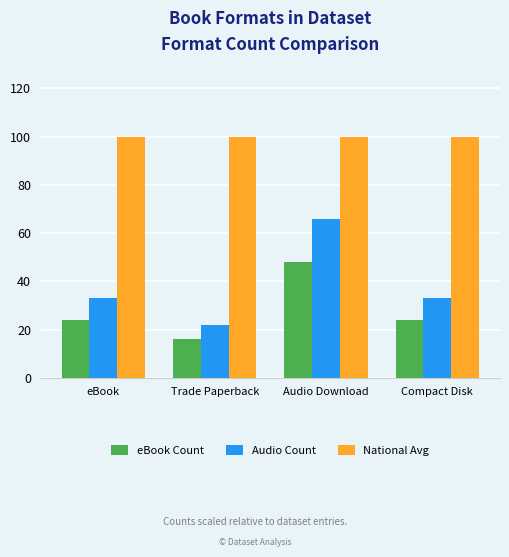

At how many categories does at least one series exceed 88?

4